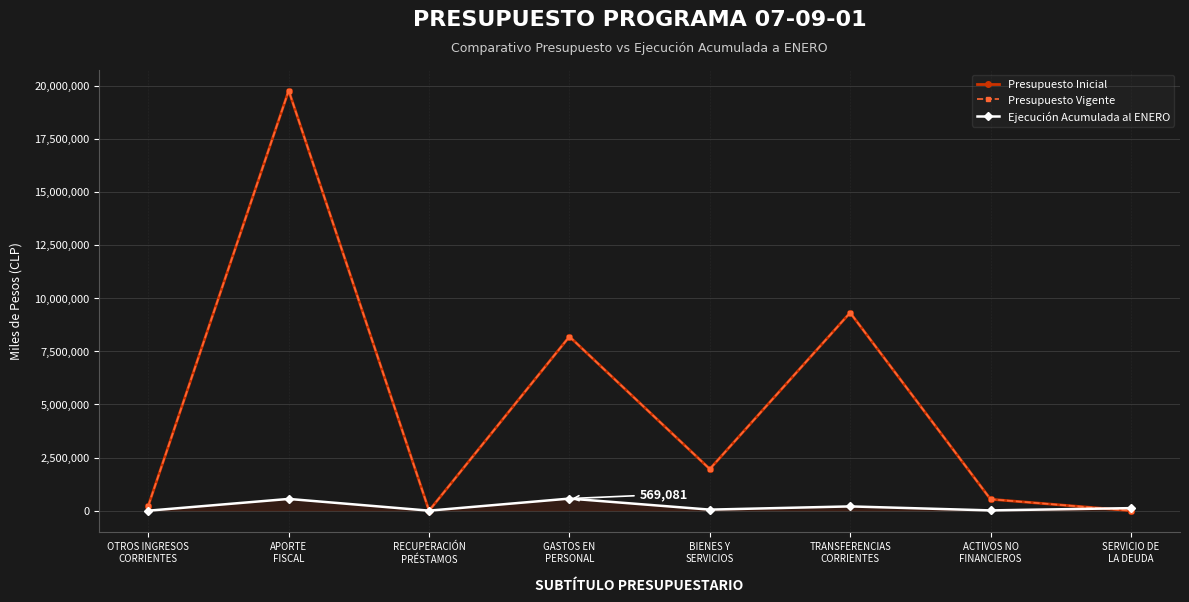

True or false: Presupuesto Vigente has more than 0 interior local peaks.

True